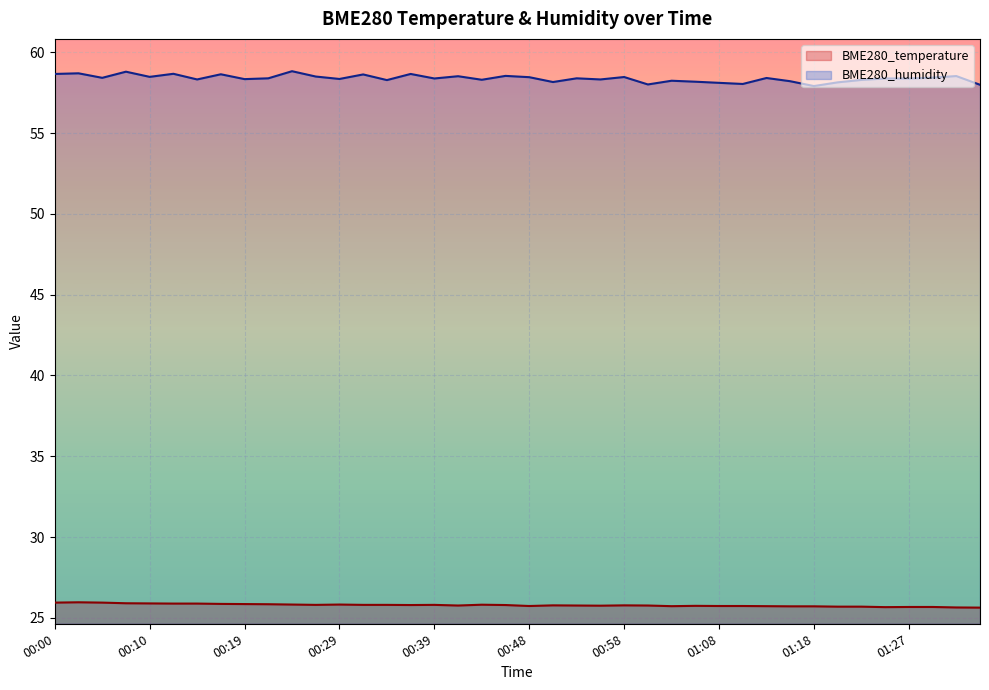

Reading right to left, transcribe all the data shown in this chart.

BME280_temperature: 25.6	25.6	25.7	25.7	25.7	25.7	25.7	25.7	25.7	25.7	25.7	25.7	25.7	25.7	25.8	25.8	25.8	25.8	25.8	25.7	25.8	25.8	25.8	25.8	25.8	25.8	25.8	25.8	25.8	25.8	25.8	25.9	25.9	25.9	25.9	25.9	25.9	25.9	26.0	25.9
BME280_humidity: 58.0	58.5	58.4	58.4	58.4	58.3	58.1	57.9	58.2	58.4	58.0	58.1	58.2	58.2	58.0	58.5	58.3	58.4	58.2	58.5	58.5	58.3	58.5	58.4	58.7	58.3	58.6	58.4	58.5	58.8	58.4	58.3	58.6	58.3	58.7	58.5	58.8	58.4	58.7	58.7